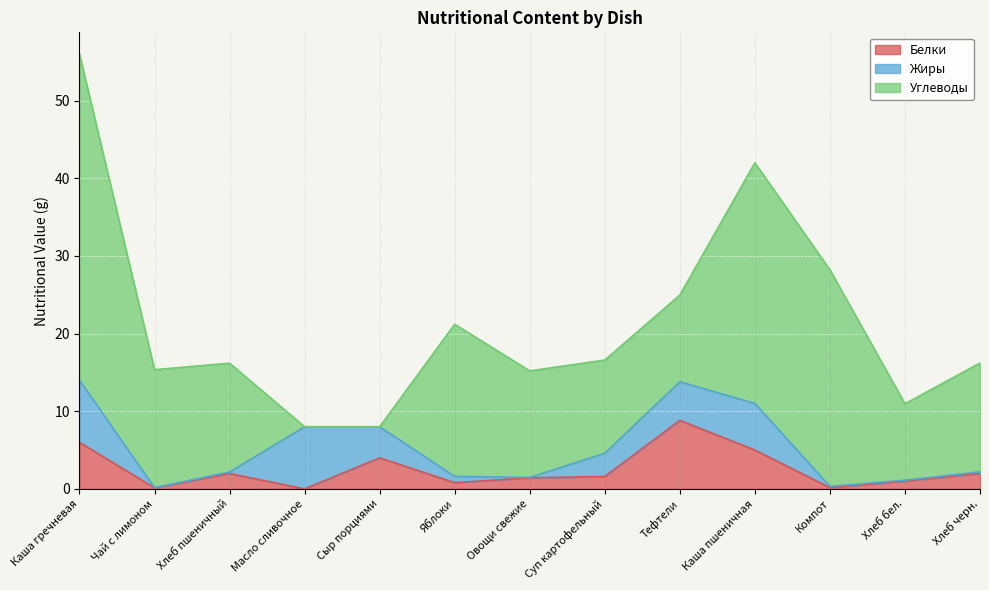

Is it true that Белки equals 5.7 at Масло сливочное?

False